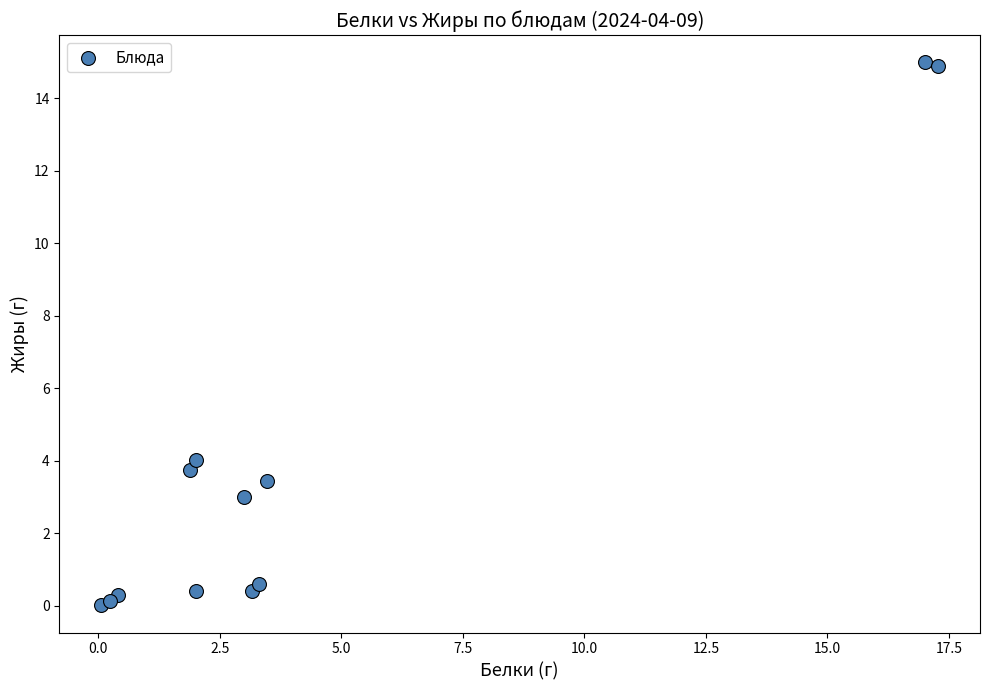

What Y value in the scatter plot is closest to 7?

4.0